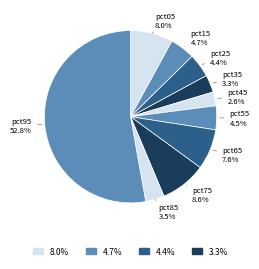

How many slices are in this pie chart?

10